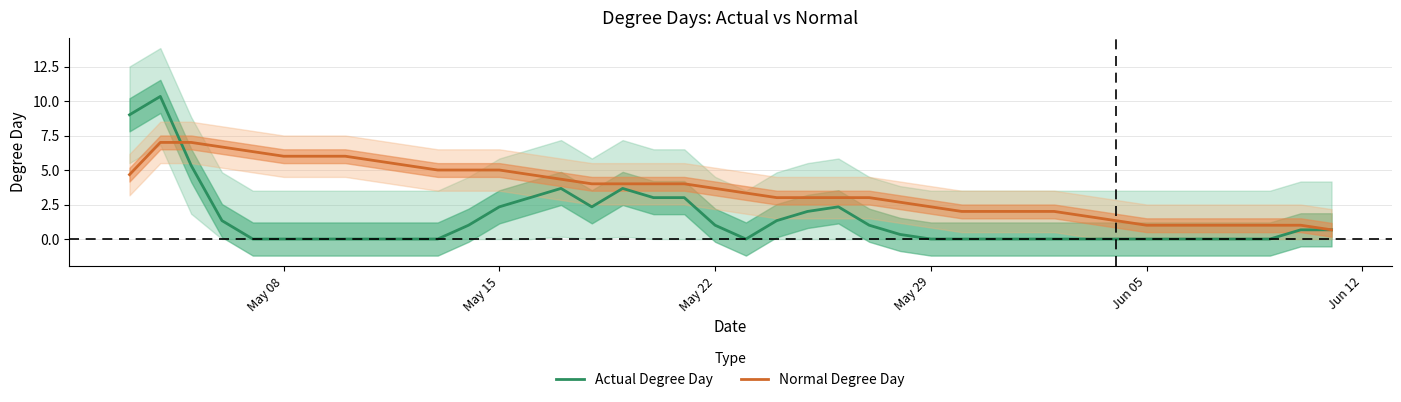

What is the difference between the second highest and minimum values in the Actual Degree Day series?

9.0